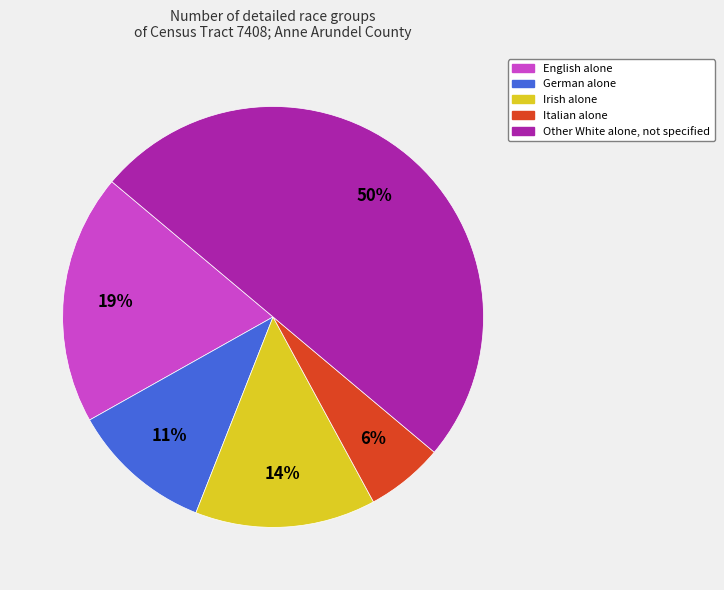

Between Italian alone and German alone, which is larger?

German alone